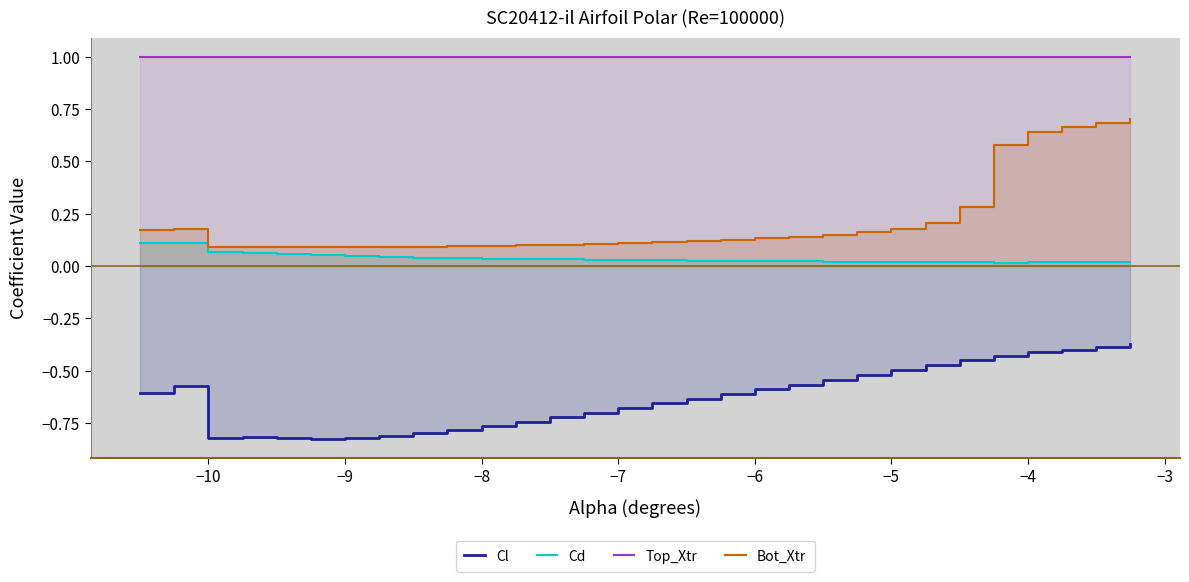

What is the difference between the maximum and minimum values in the Cl series?

0.5